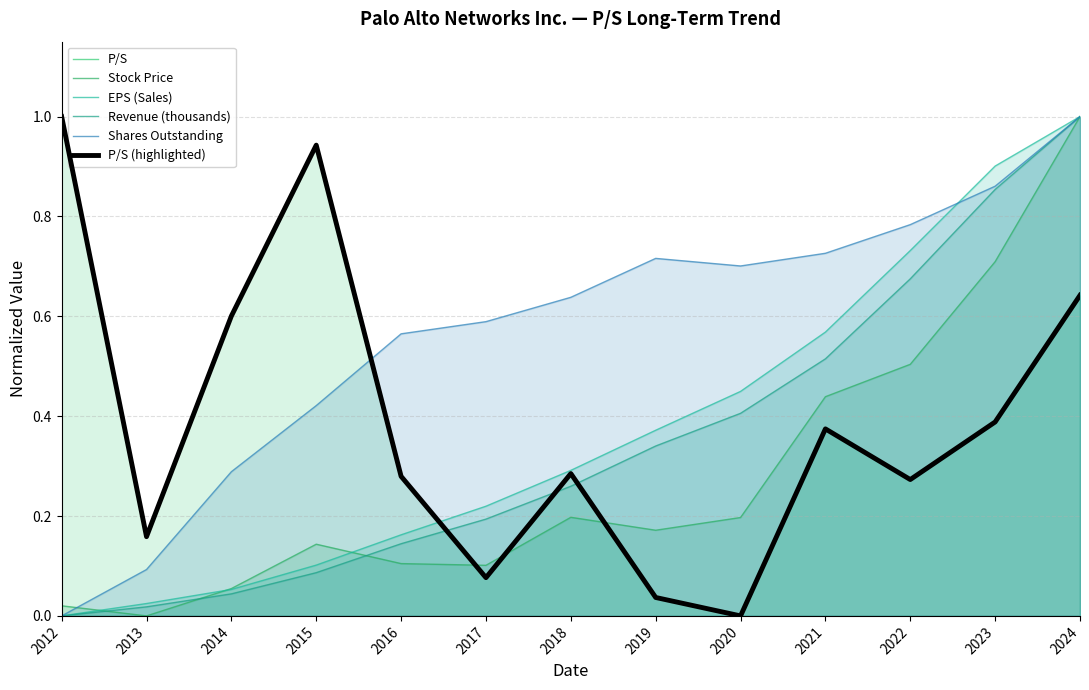

The value of P/S at 2012 is 1.0. True or false?

True